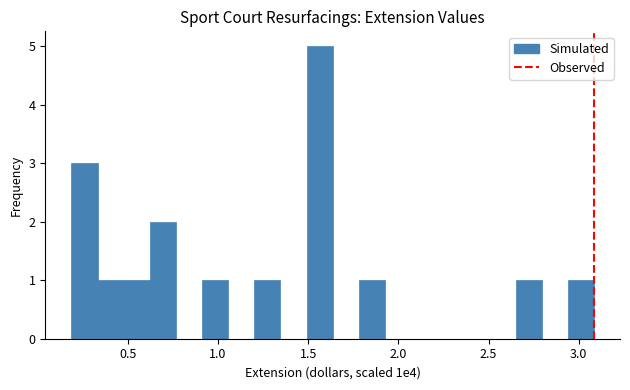

Read against the x-axis, roughly where is the centre of the tallest bar?

1.55